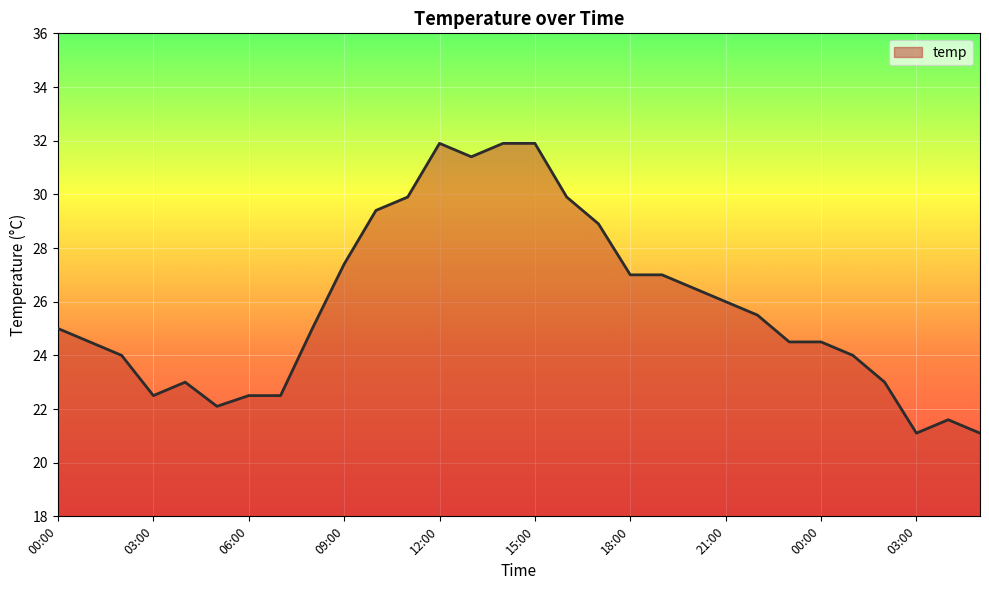

What is the difference between the maximum and minimum values?

10.8